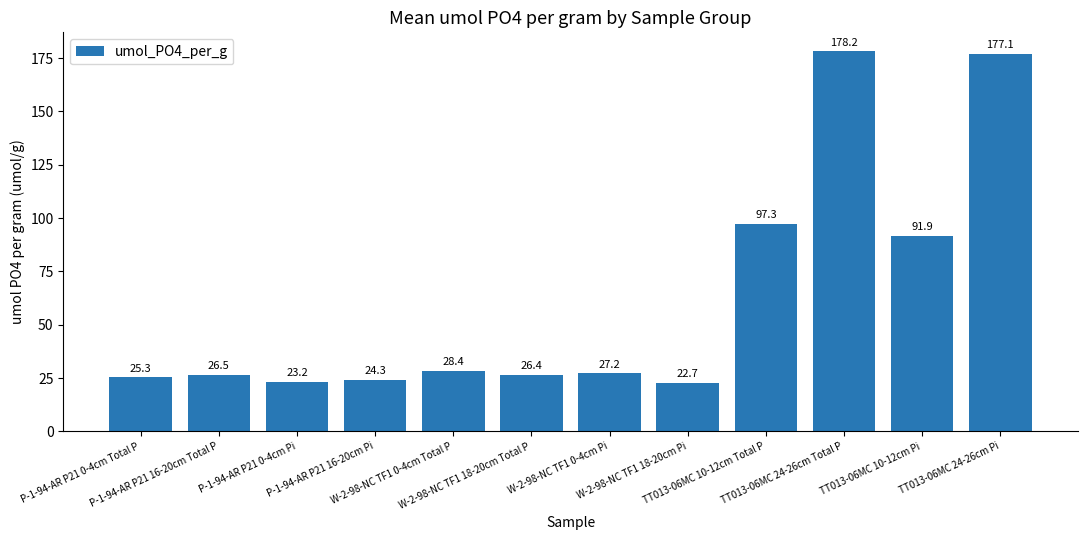

Which label corresponds to the largest value in the chart?

TT013-06MC 24-26cm Total P